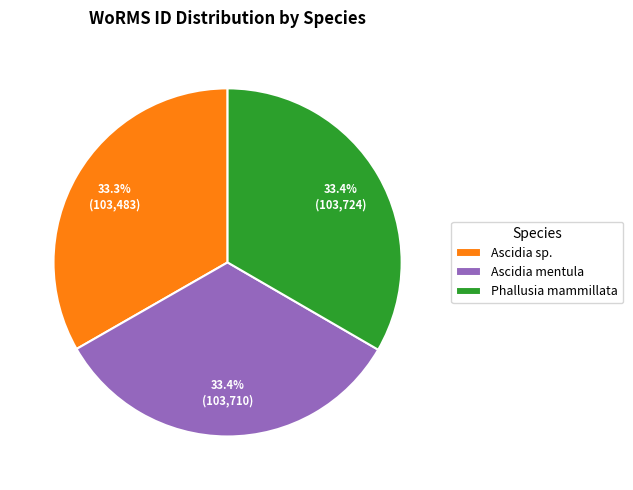

How many segments does this pie chart have?

3